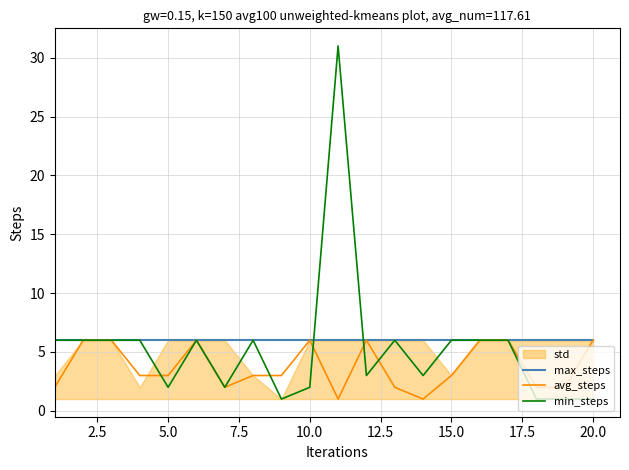

Count the avg_steps values in the range 2 to 6.

18